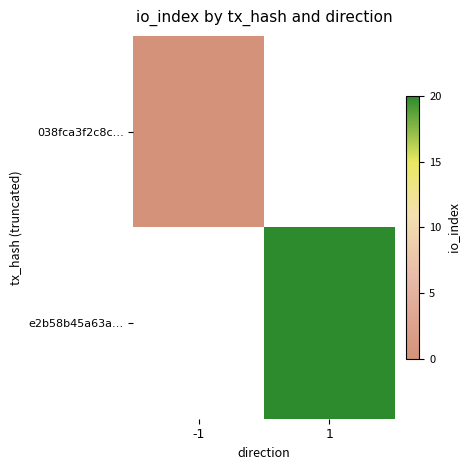

How many categories are shown in the chart?

2